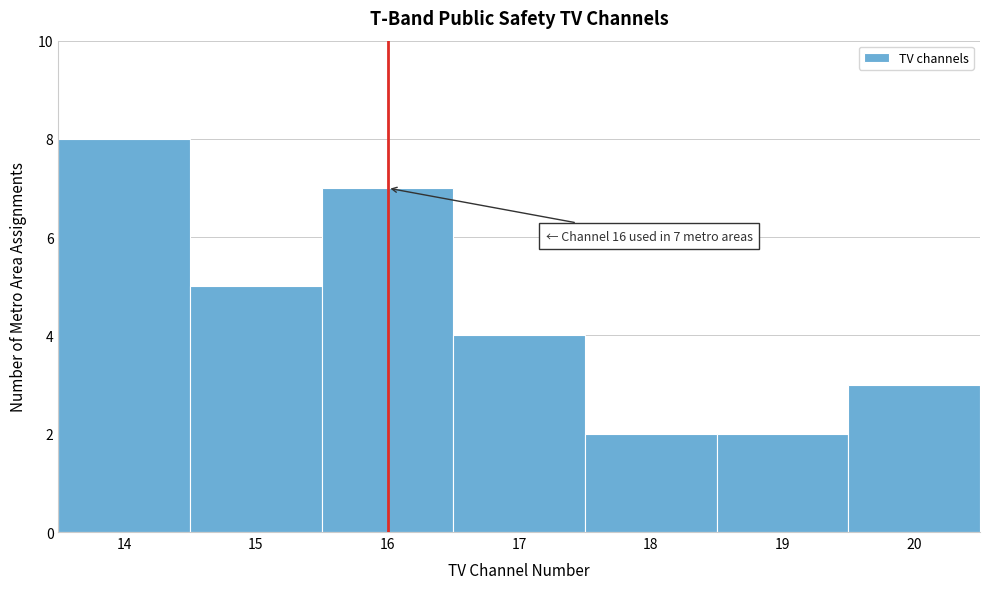

Which range on the x-axis has the tallest bar?

13.5 to 14.5